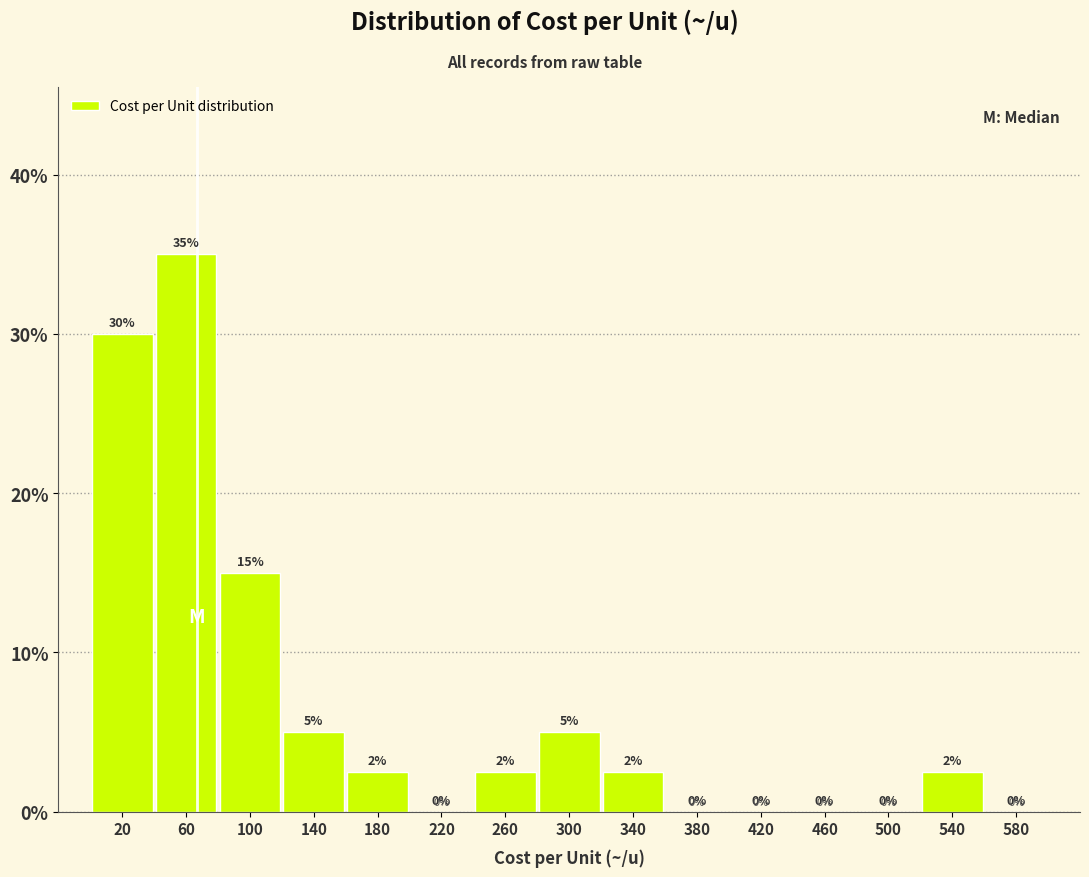

Over which range of the x-axis is the bar tallest?

40 to 80